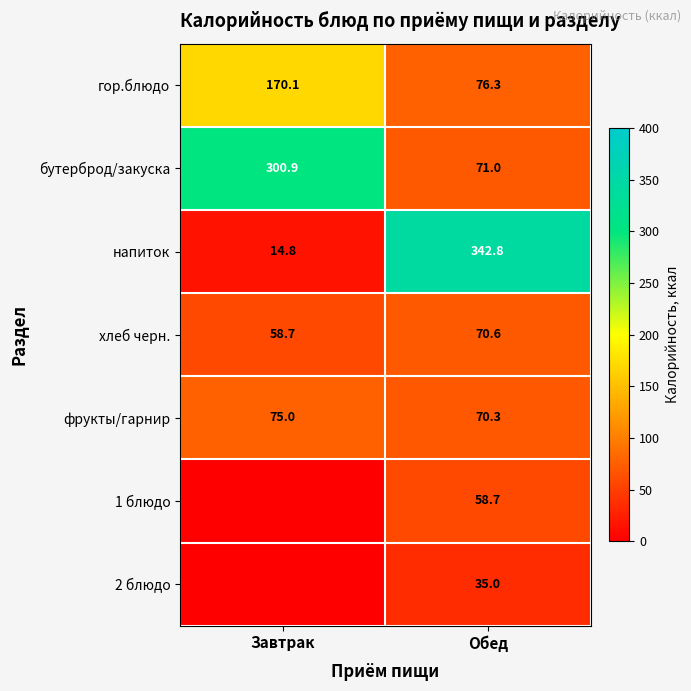

What is the greatest value displayed?

342.8